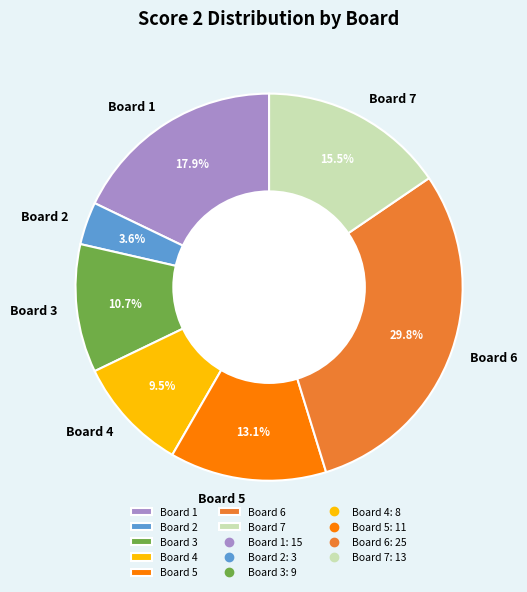

To the nearest percent, what percentage of the pie is Board 5?

13%